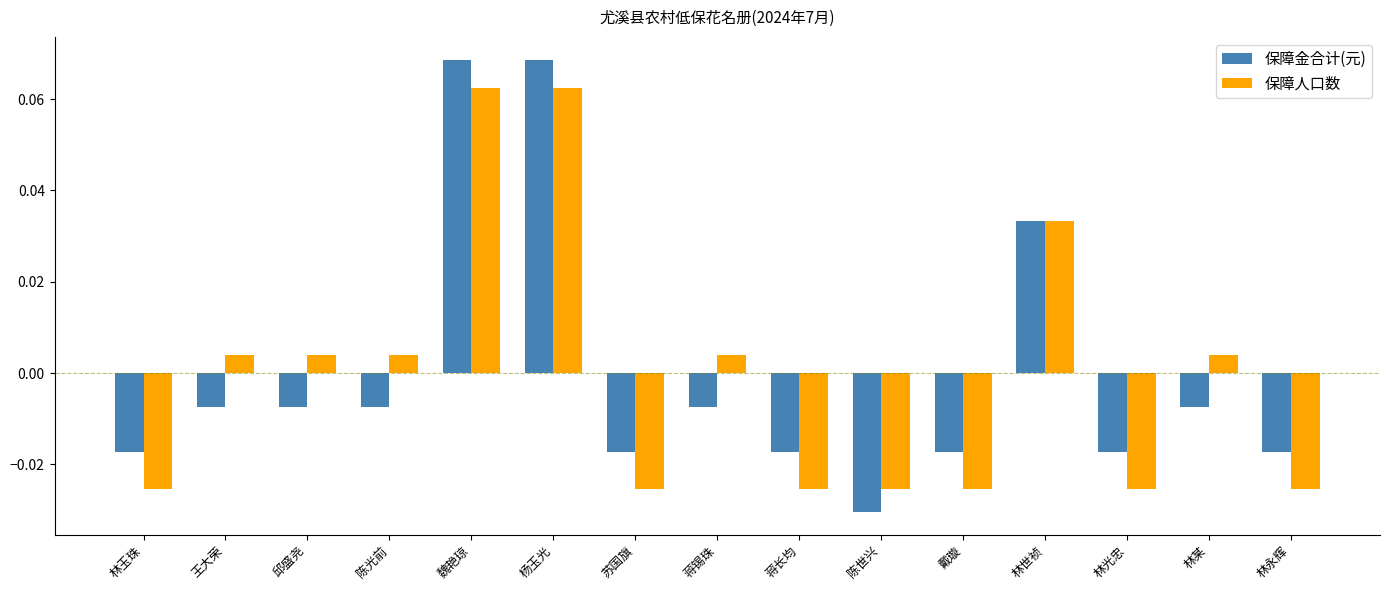

At 陈世兴, list the series in order from largest to smallest.

保障人口数, 保障金合计(元)